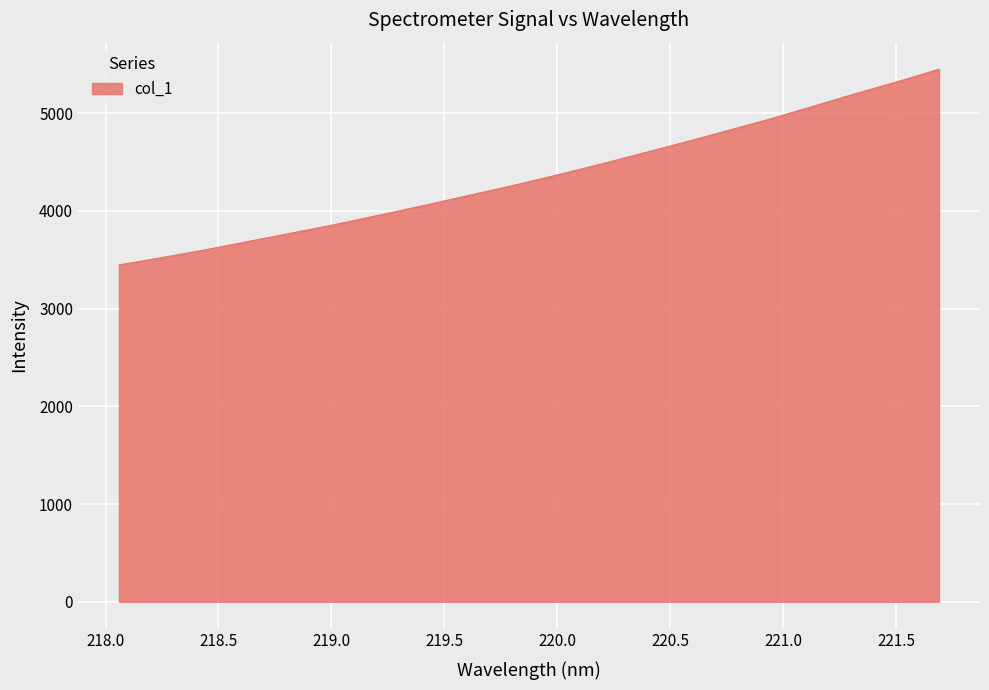

Reading left to right, extract all data points from this chart.

3447.9	3523.6	3602.6	3688.3	3774.5	3860.8	3955.2	4050.1	4149.5	4248.0	4353.0	4461.8	4576.6	4692.1	4811.2	4931.6	5060.6	5193.3	5319.1	5450.7